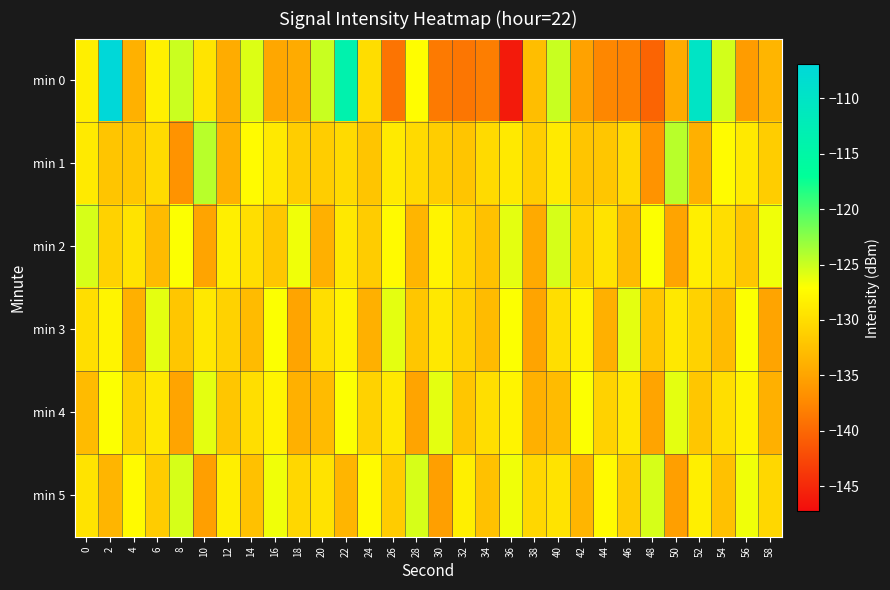

What is the total value across all series at 48?

-796.2